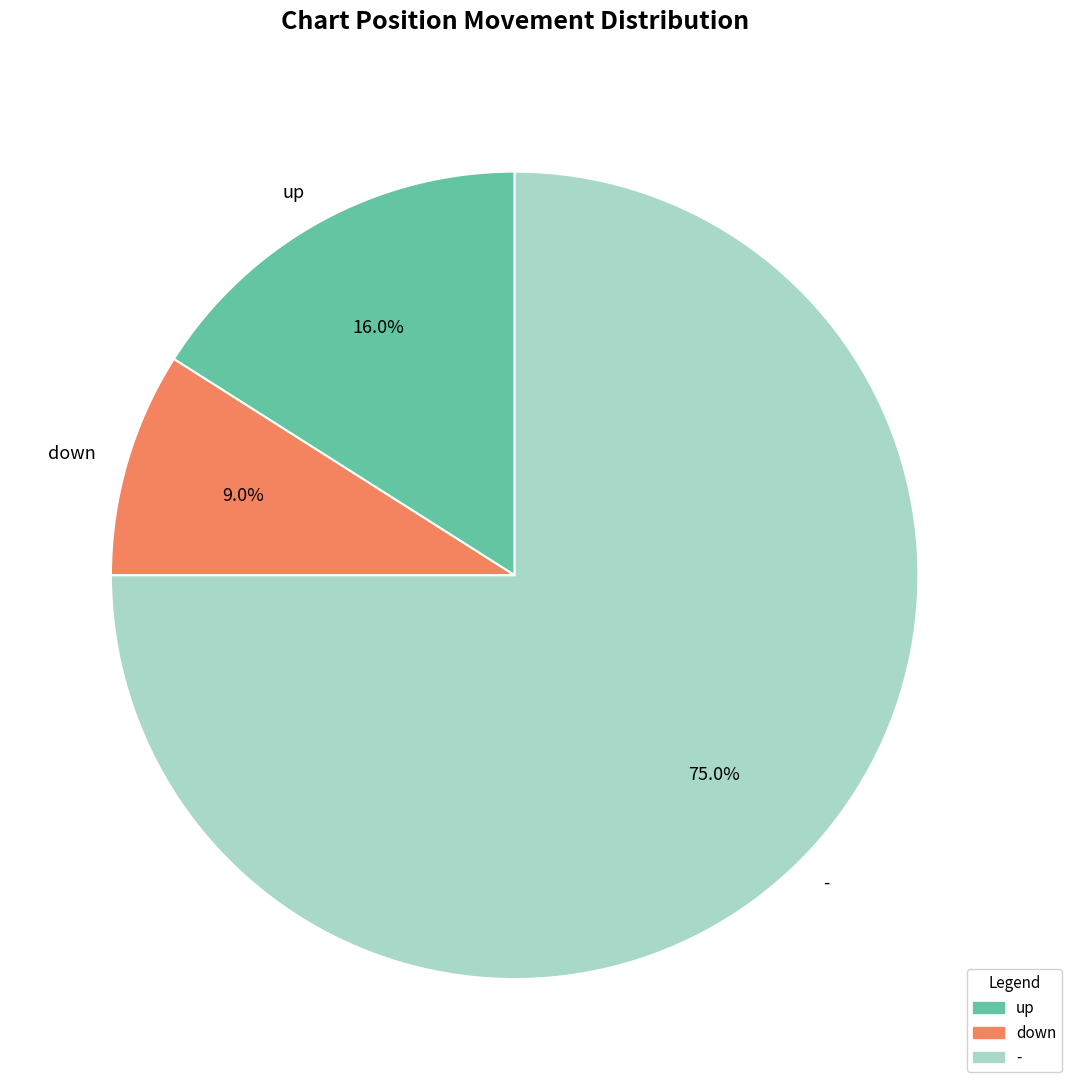

Does up account for over 50% of the chart?

No